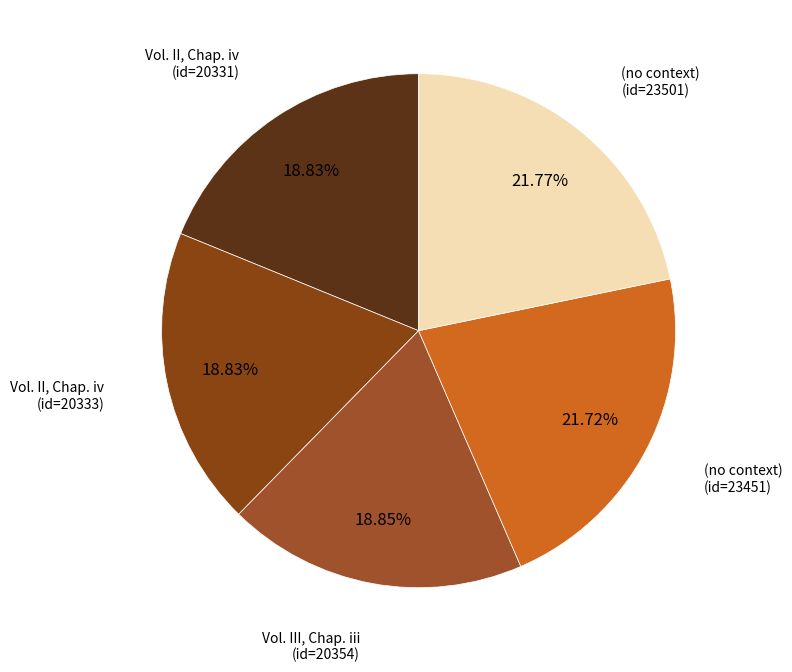

How many slices are in this pie chart?

5